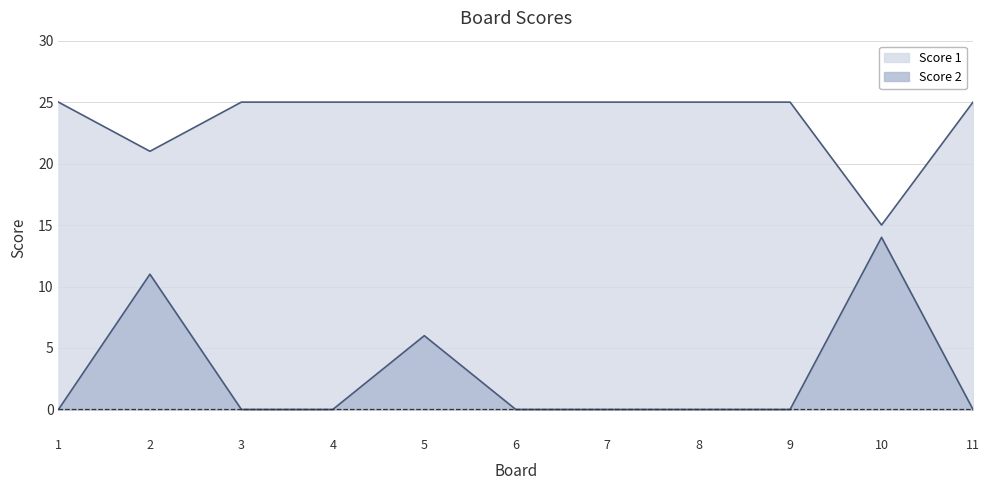

How many data points in Score 1 are less than 25?

2